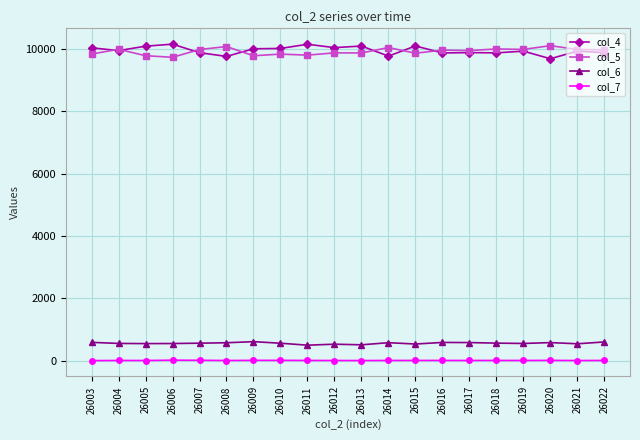

The col_4 series shows 6273 at 26005. True or false?

False